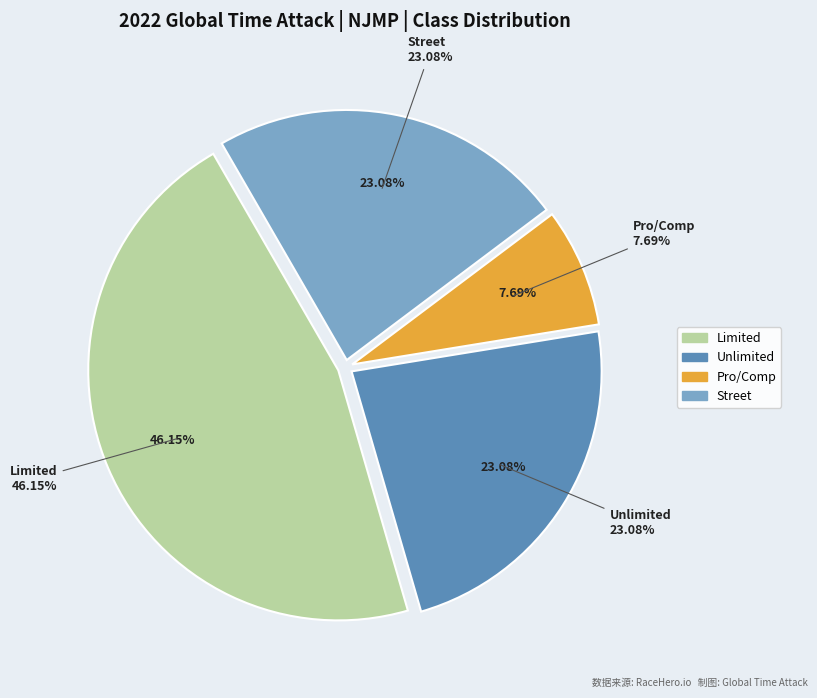

Rank the categories by value from lowest to highest.

Pro/Comp, Unlimited, Street, Limited